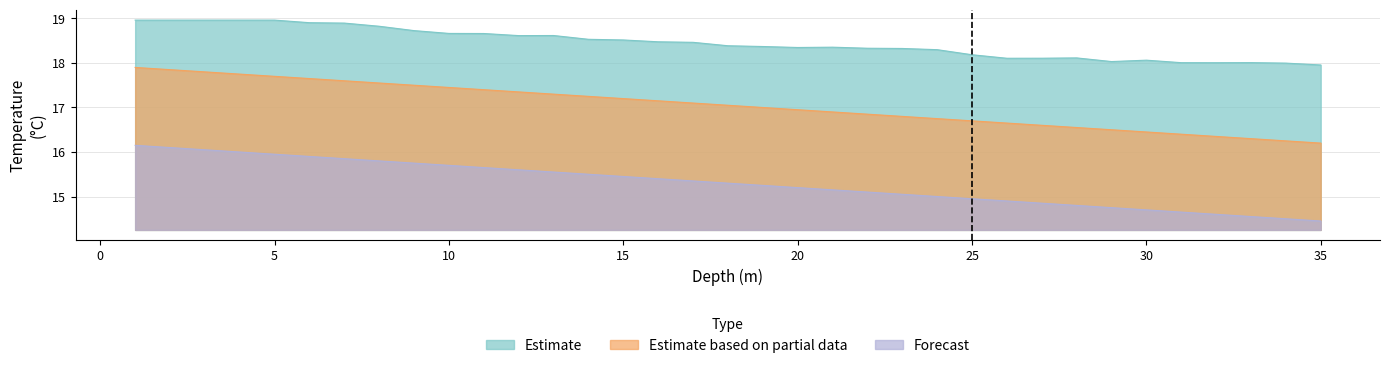

Which series has the largest total across all categories?

Estimate